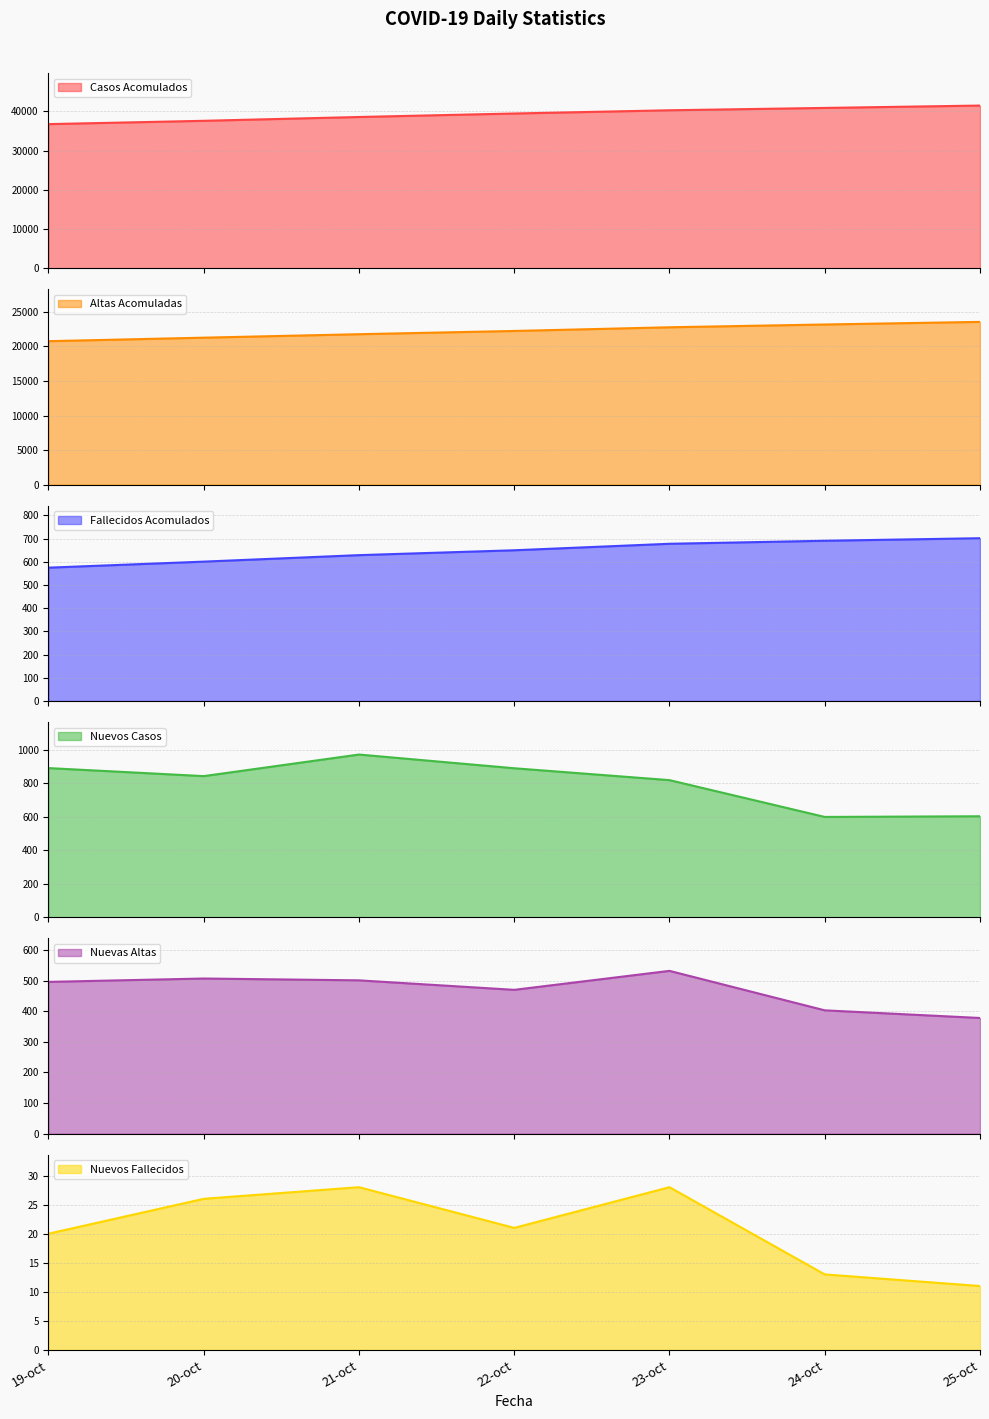

Which series has the largest range (max minus min)?

Casos Acomulados